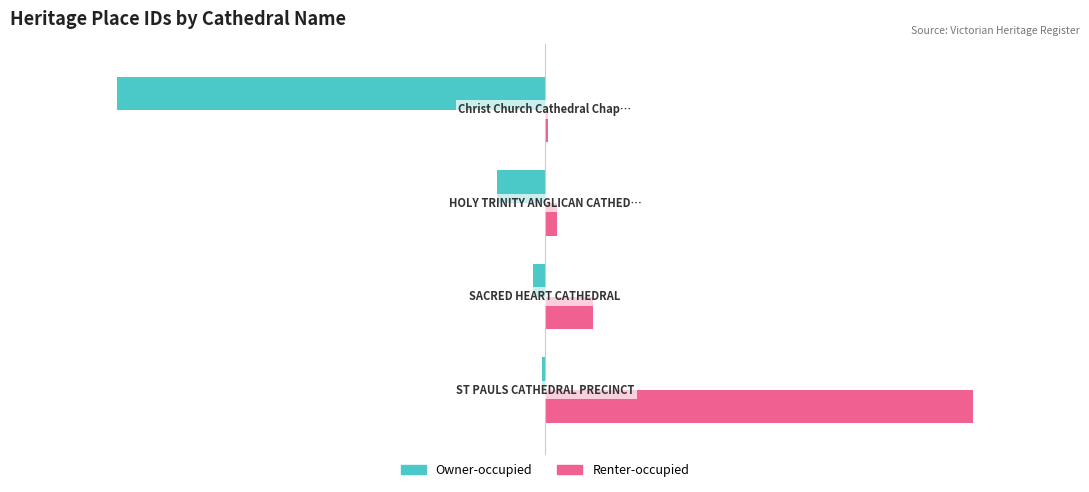

What is the sum of all Renter-occupied values?

138663